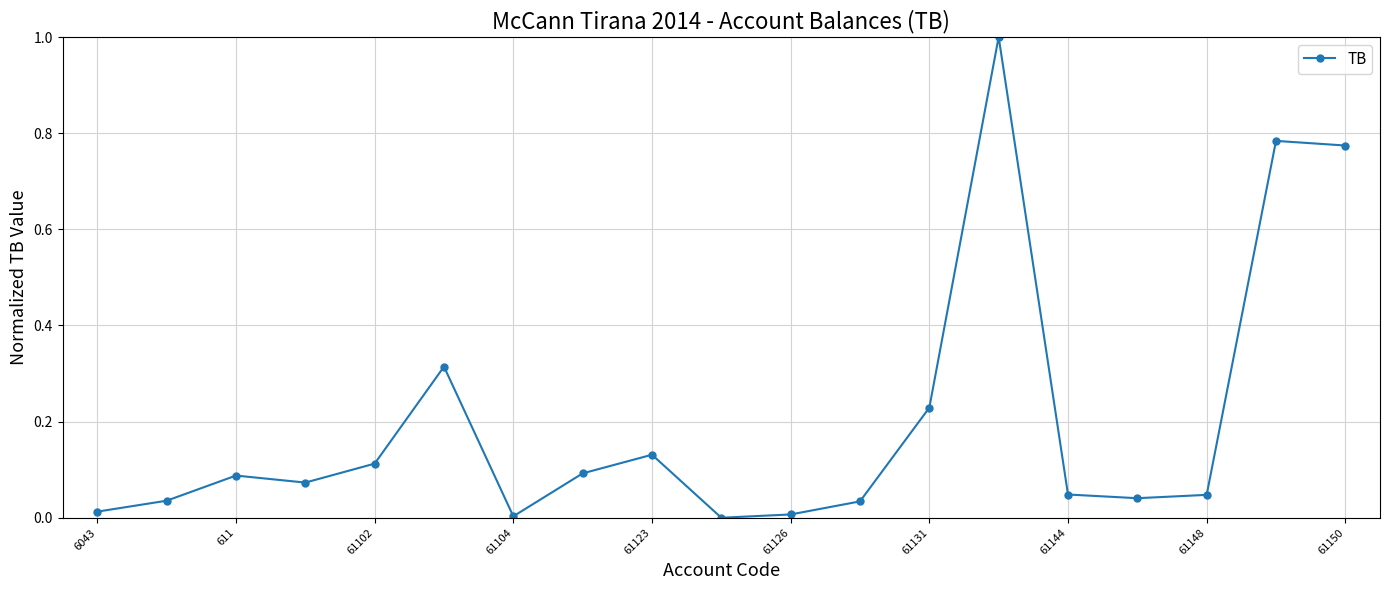

What is the difference between the maximum and second lowest values?

1.0